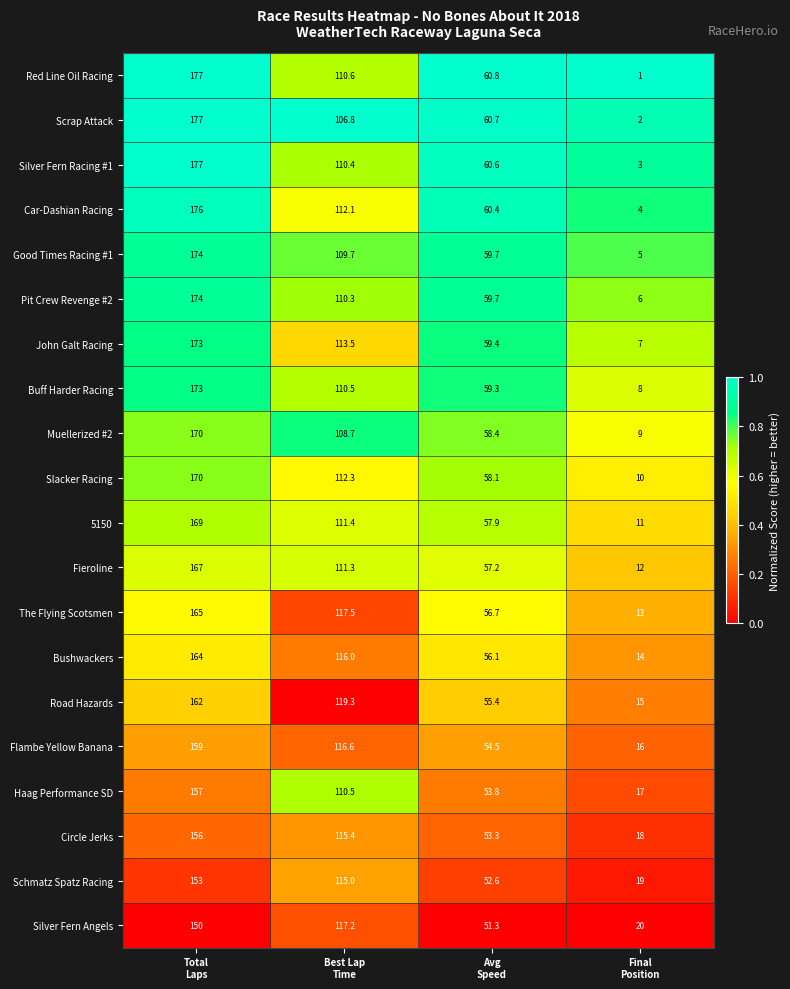

What is the greatest value displayed?

177.0